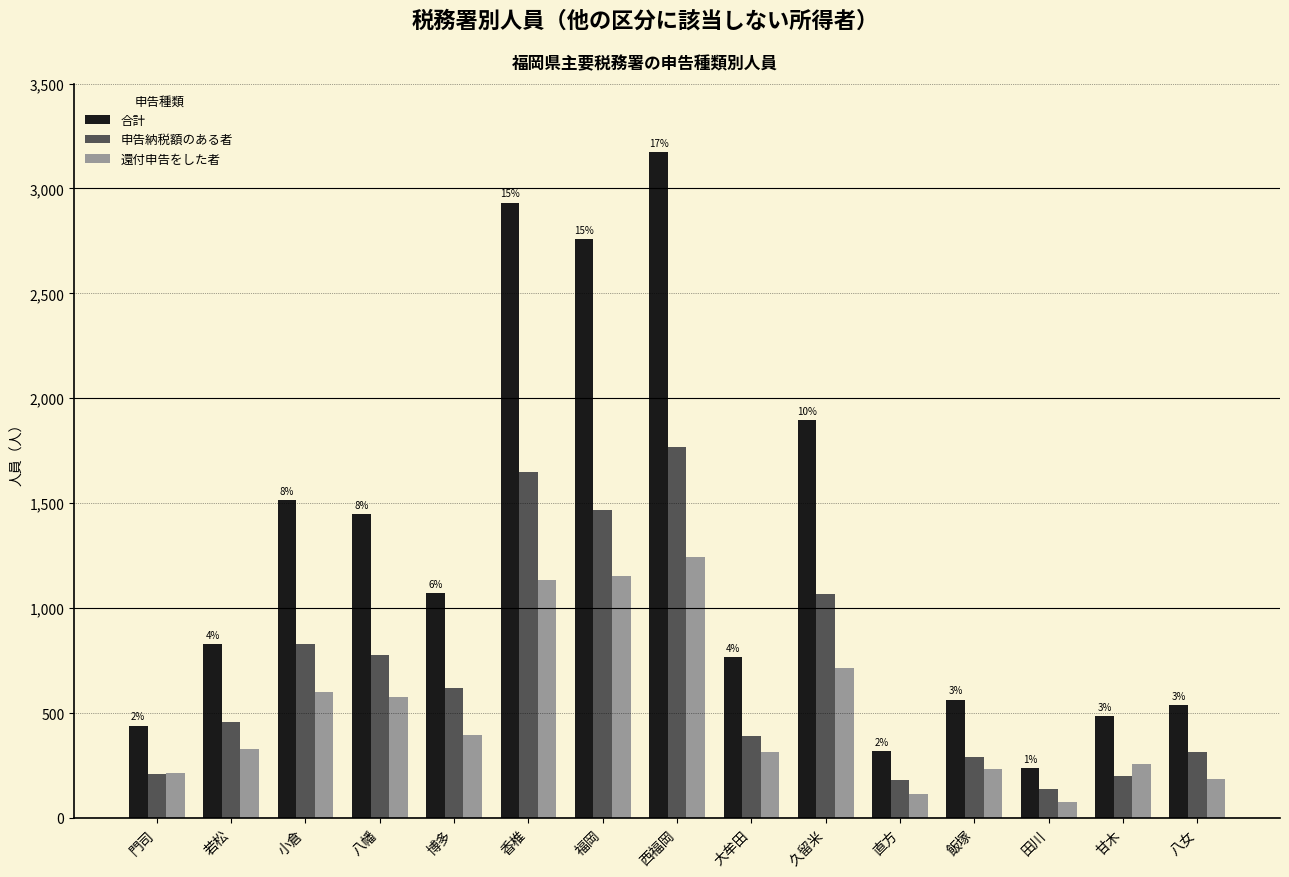

How many bars are there in total?

45